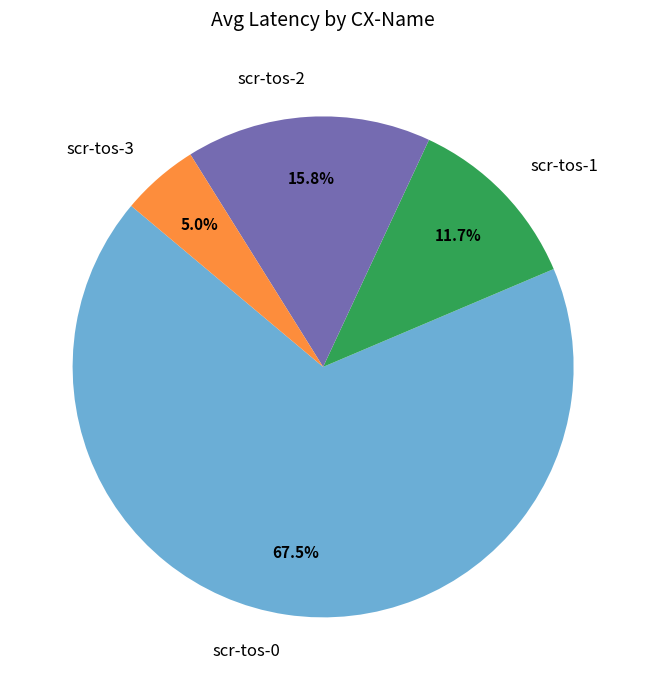

What percentage is the scr-tos-3 slice, to the nearest percent?

5%